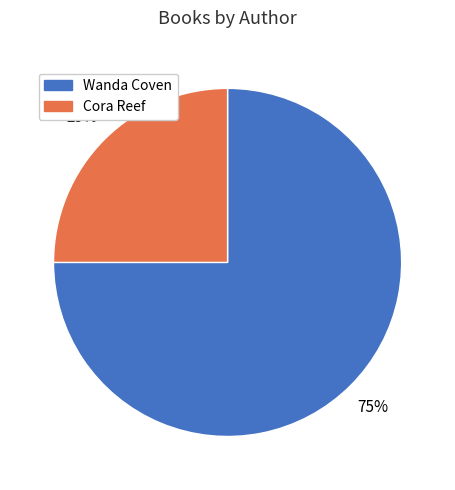

To the nearest percent, what is the average slice percentage?

50%